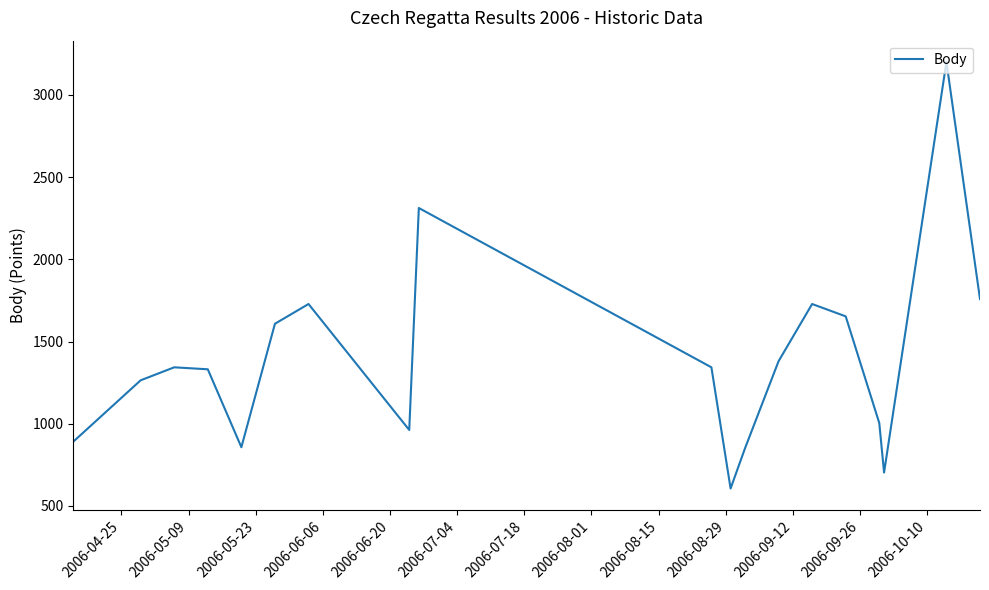

What is the greatest value displayed?

3200